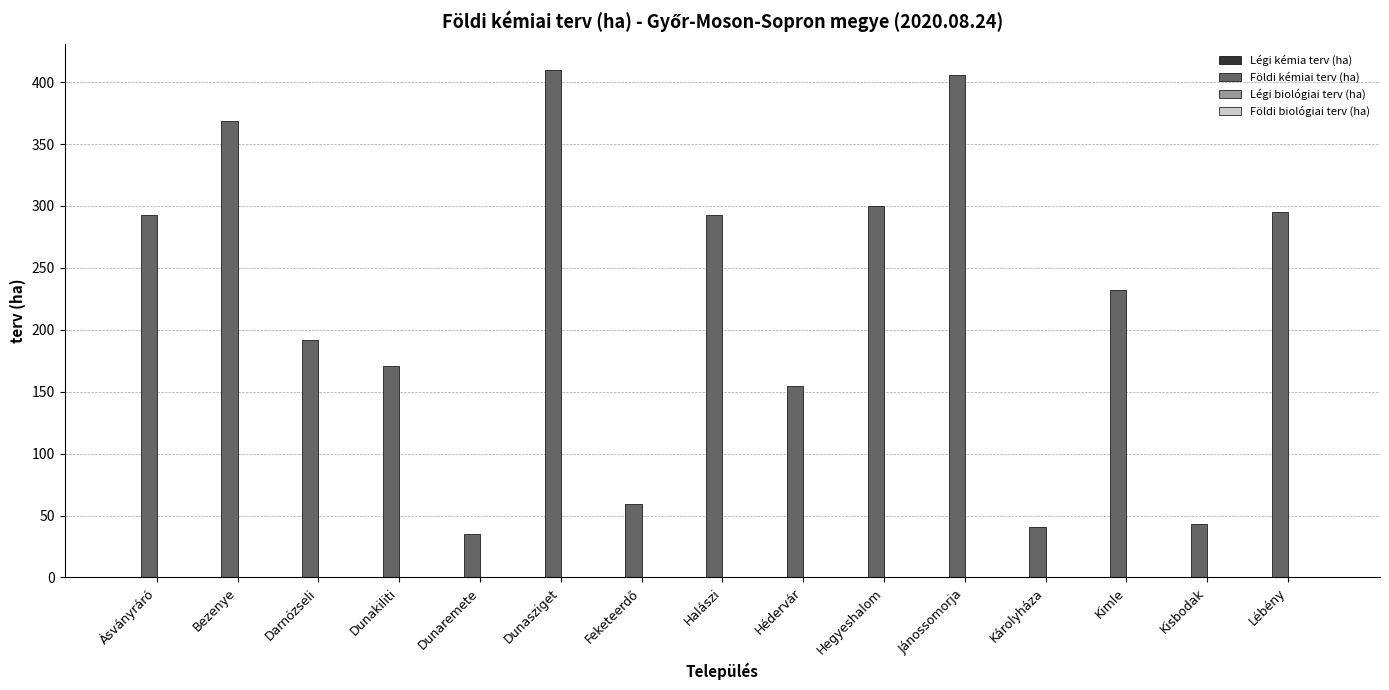

Are the bars grouped side by side (vs. stacked)?

No